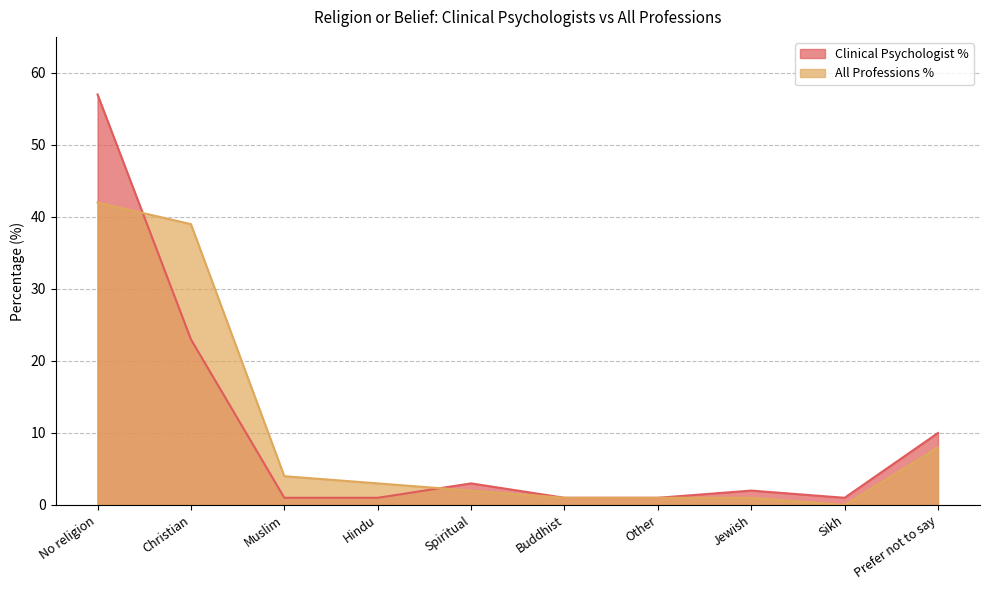

After their last crossing, which series has the higher values: All Professions % or Clinical Psychologist %?

Clinical Psychologist %